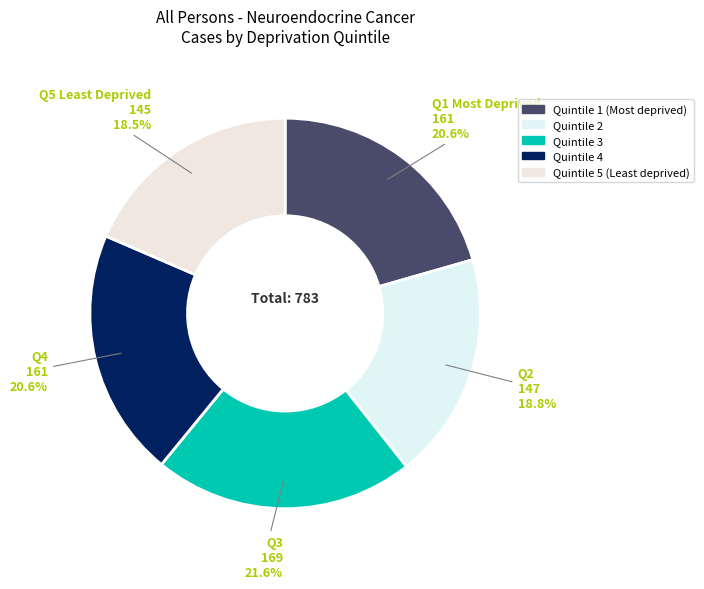

True or false: Quintile 5 (Least deprived) accounts for 9% of the total.

False